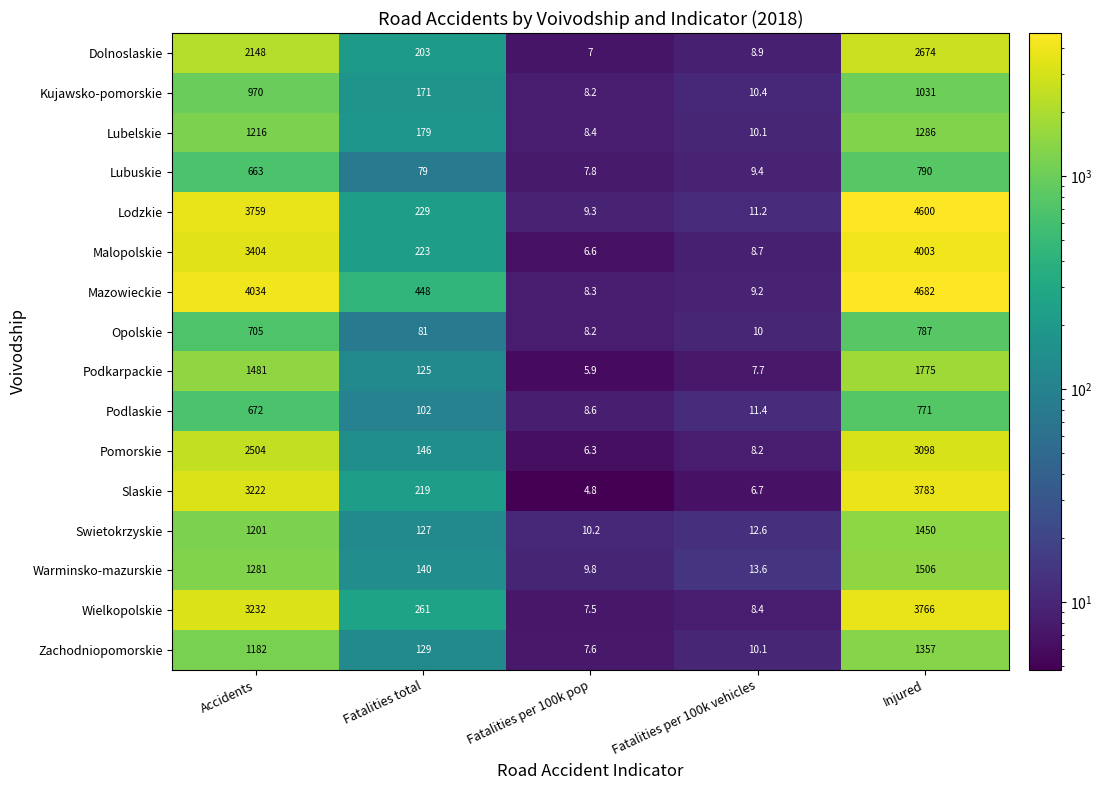

Which category has the highest value across all series?

Injured